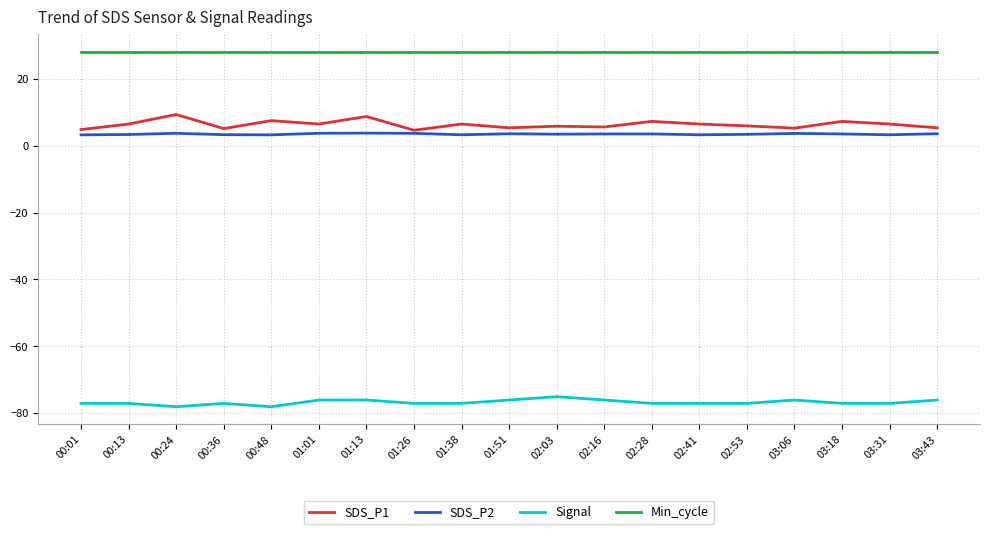

What is the maximum value shown in the chart?

28.0